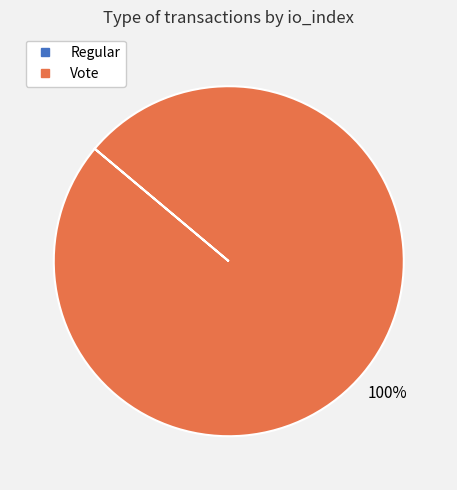

Is there a majority slice in this chart?

Yes